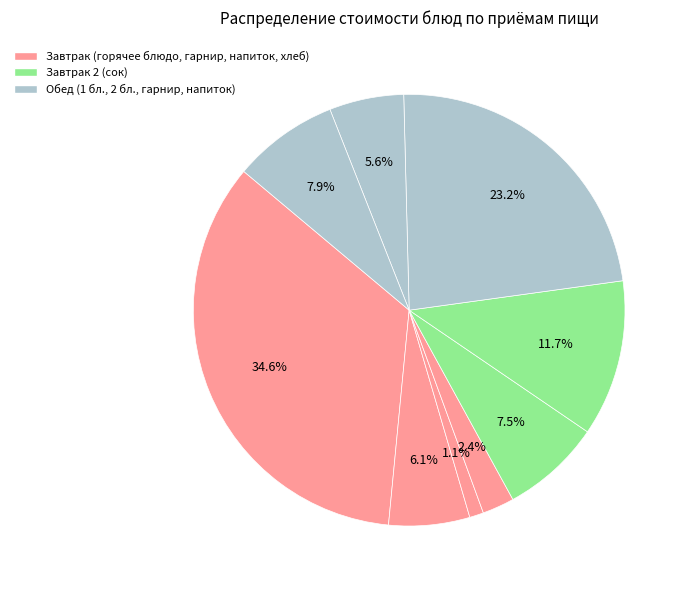

Count the number of slices in the pie.

9